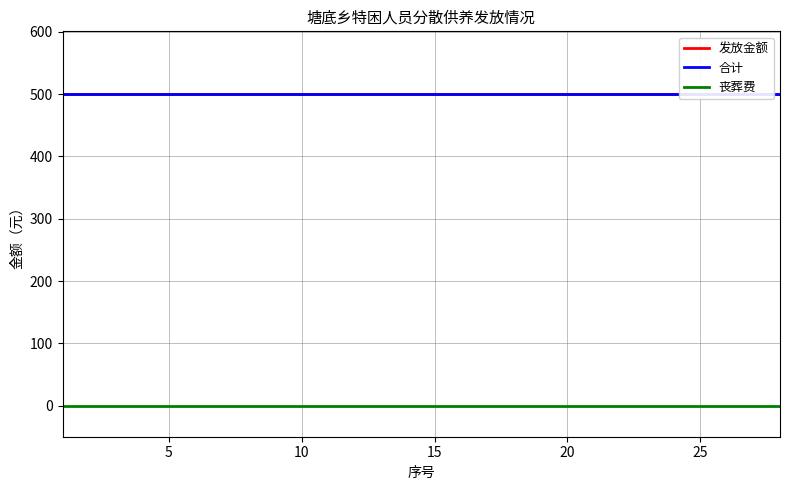

What is the label of the 2nd point from the left?

5